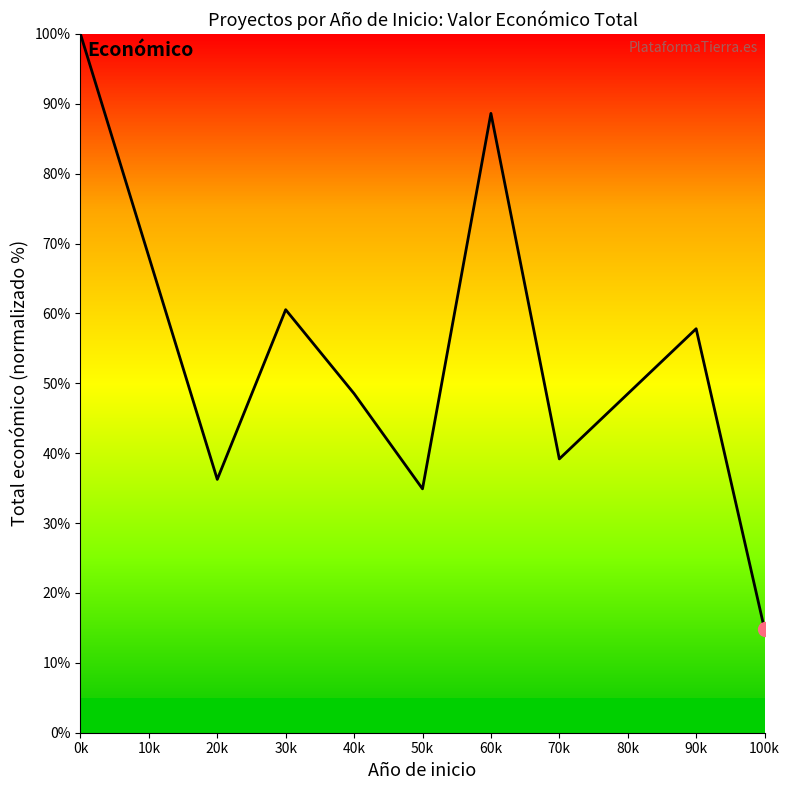

Rank the categories by value from highest to lowest.

0k, 60k, 30k, 90k, 40k, 70k, 20k, 50k, 100k